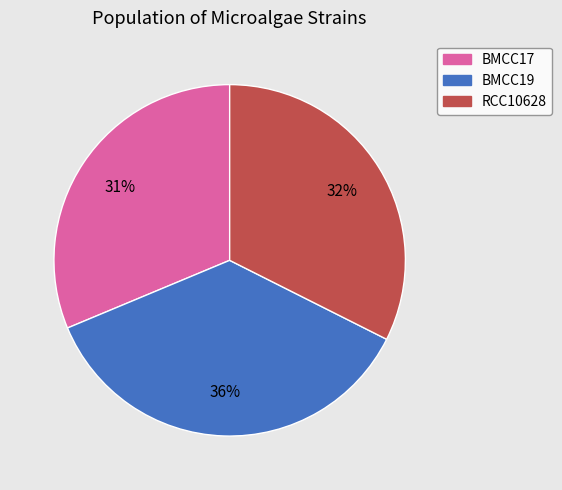

To the nearest percent, what is the average slice percentage?

33%